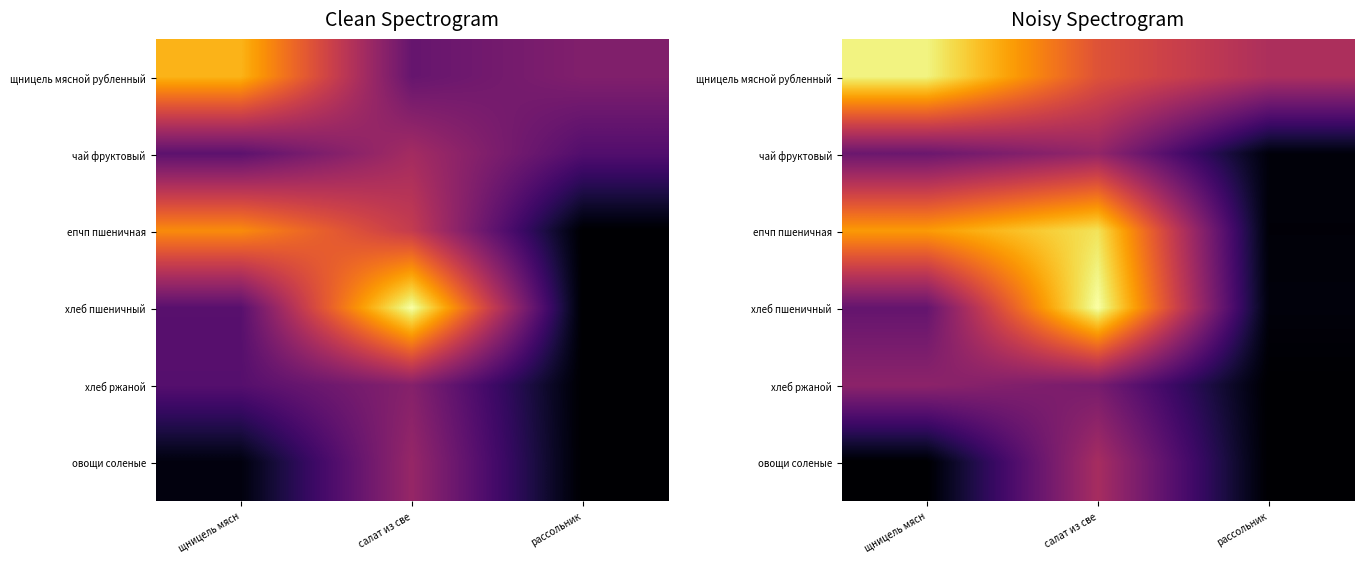

The щницель мясной рубленный series shows 151.1 at рассольник. True or false?

False